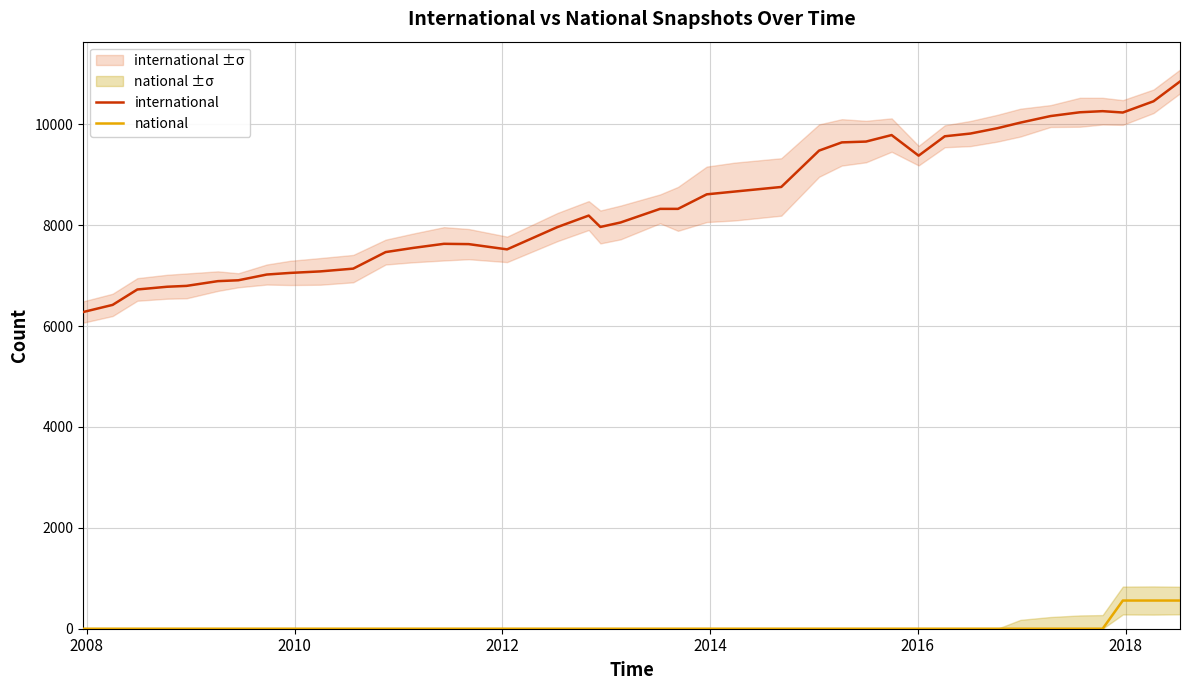

What is the maximum value for international?

10849